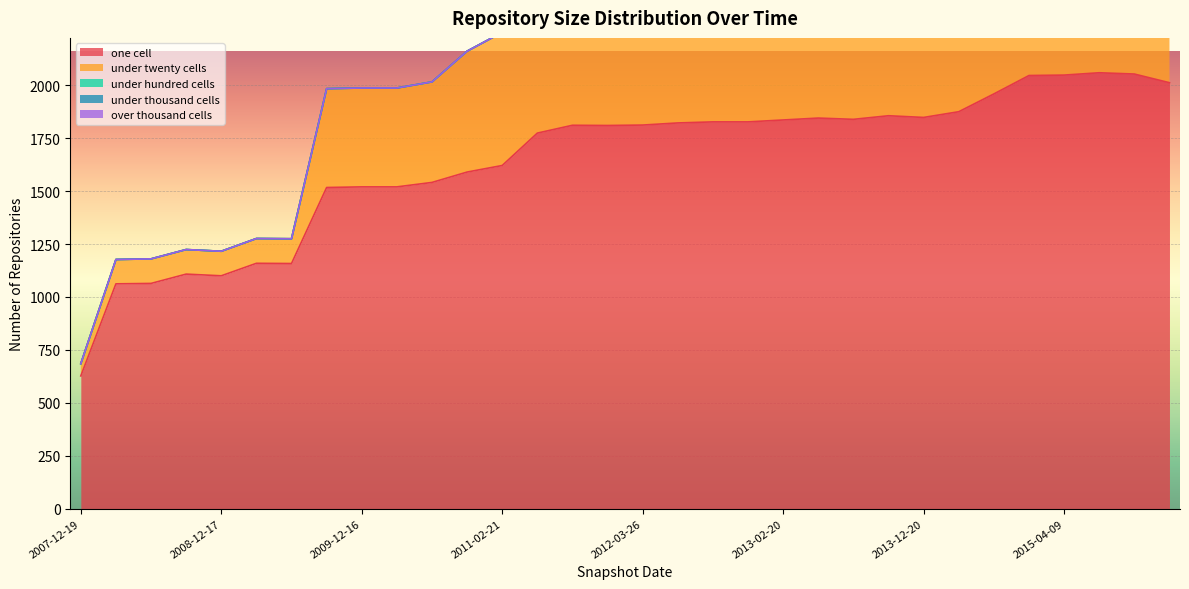

At 2013-05-21, list the series in order from smallest to largest.

under_hundred_cells, under_thousand_cells, over_thousand_cells, under_twenty_cells, one_cell